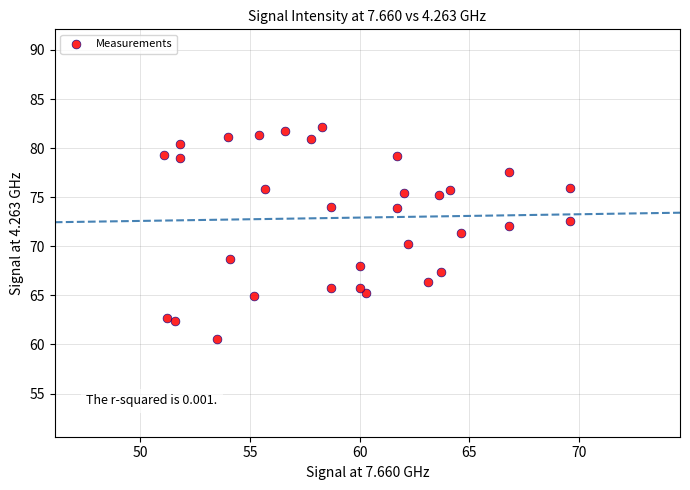

What is the range of X values (max minus min)?

18.5